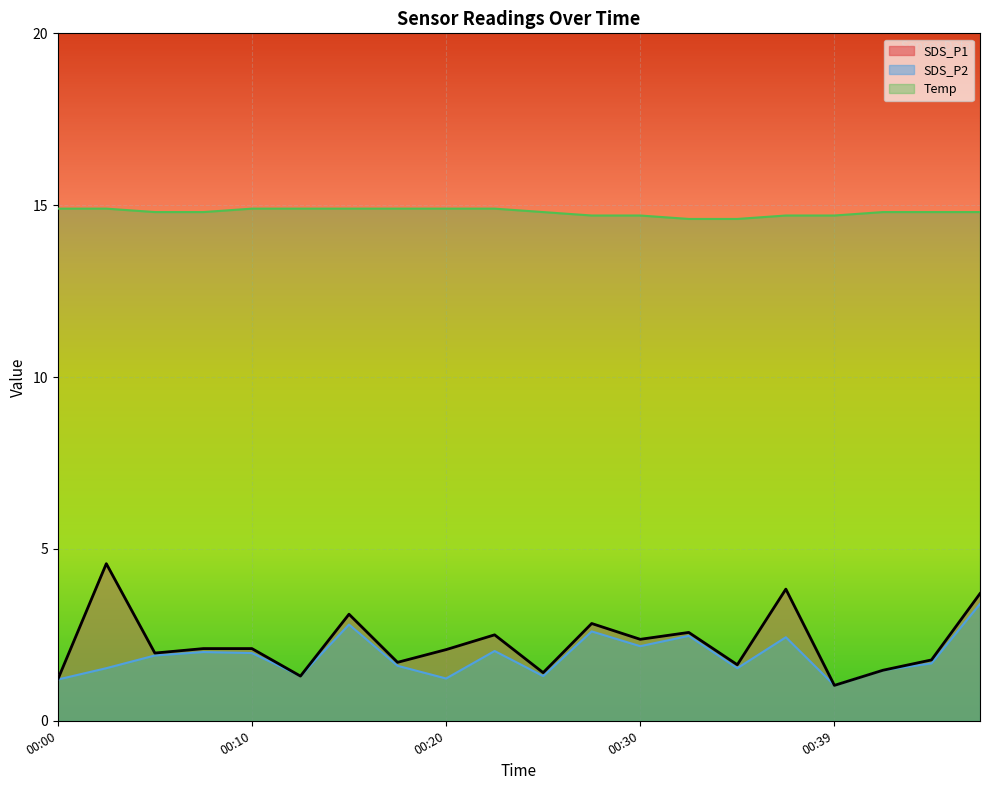

Is it true that SDS_P2 equals 1.5 at 00:03?

True